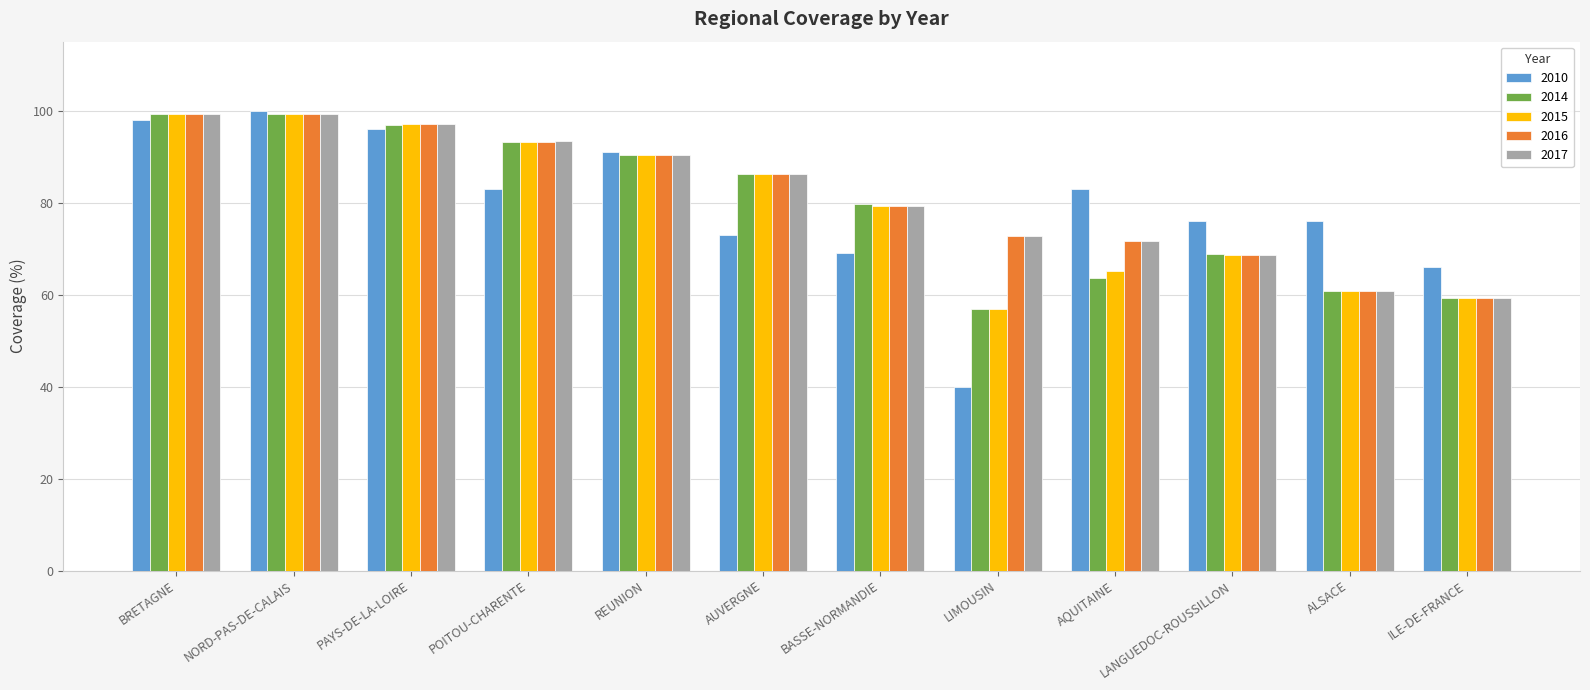

True or false: 2010 has a value of 31.7 at ILE-DE-FRANCE.

False